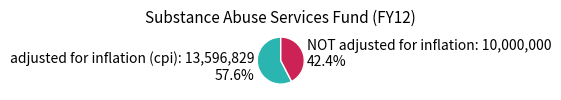

Is it true that adjusted for inflation (cpi) is 50% of the pie?

False